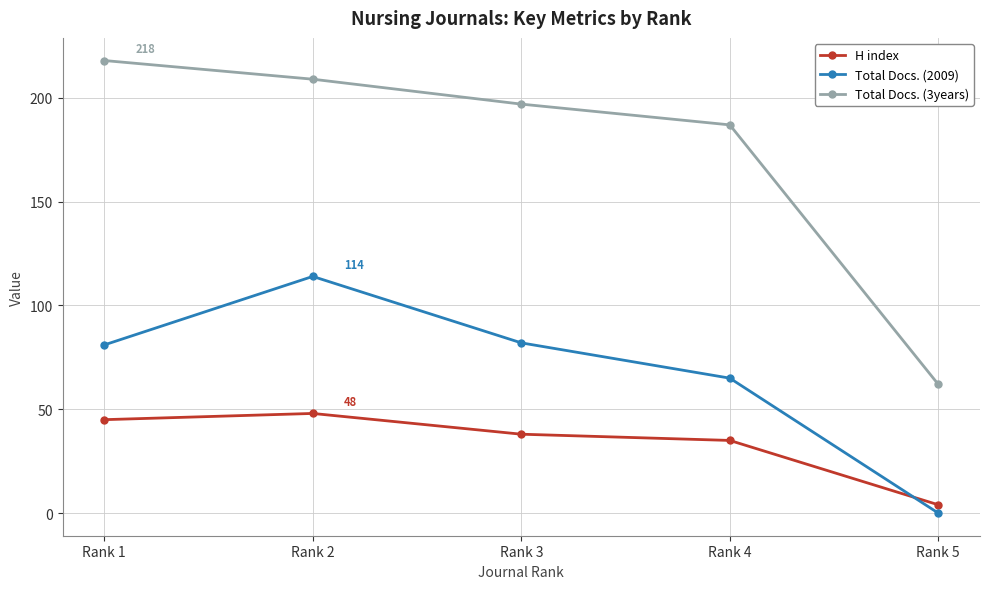

What is the highest value of the Total Docs. (3years) series?

218